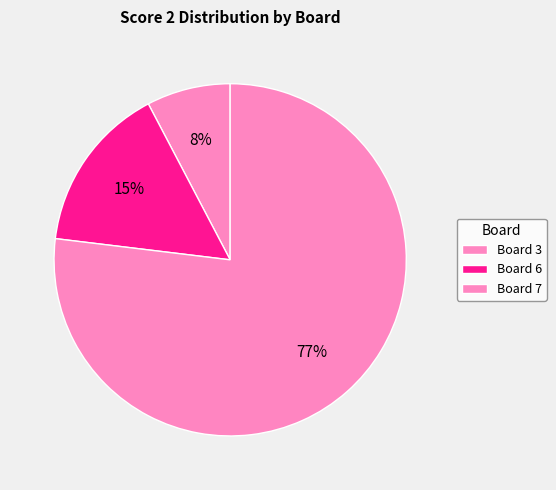

Count the number of slices in the pie.

3